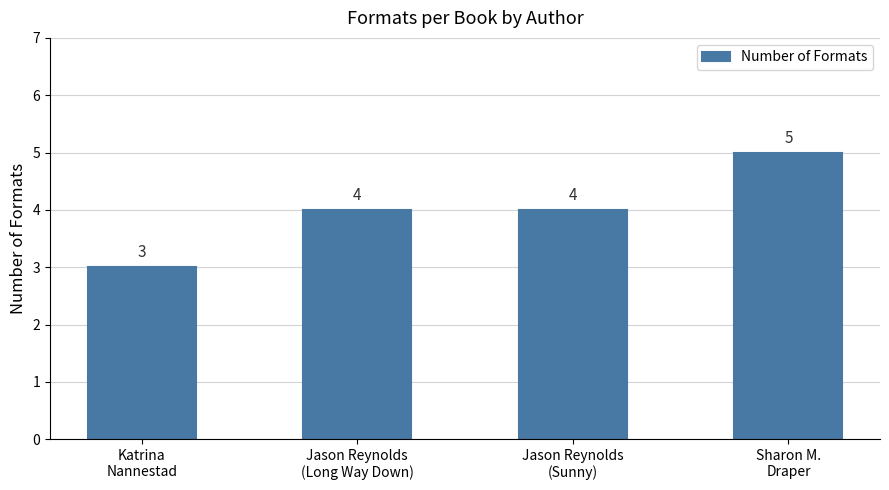

What is the value of the 4th bar from the left?

5